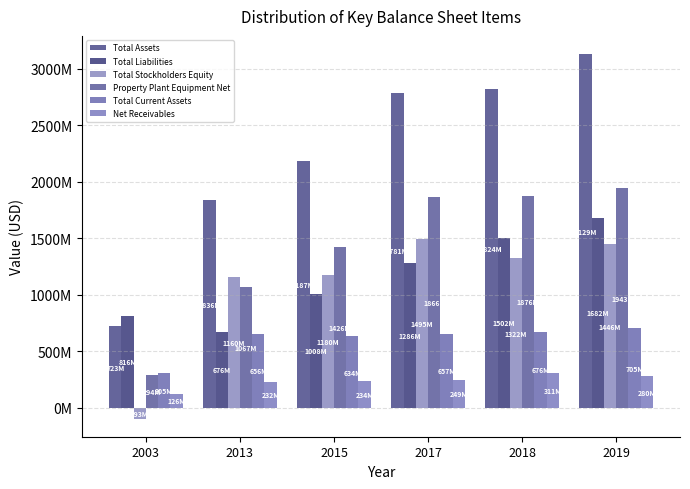

What is the value of the Total Stockholders Equity bar at the 5th from the left?

1322000000